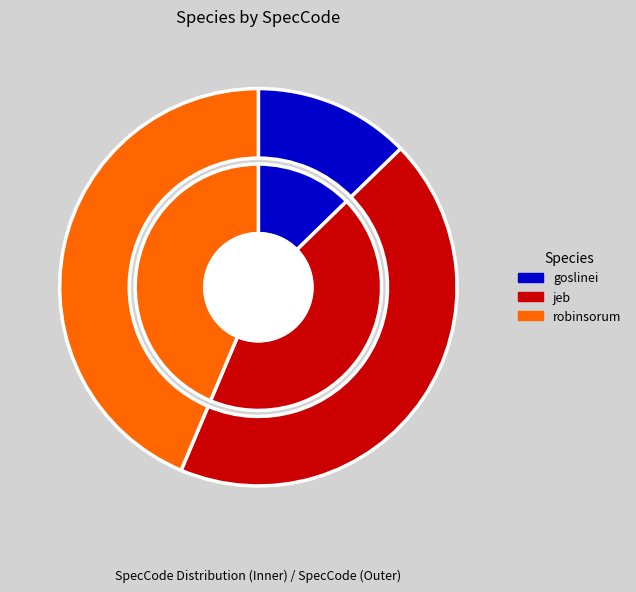

What is the ratio of the value at jeb to the value at robinsorum?

1.0